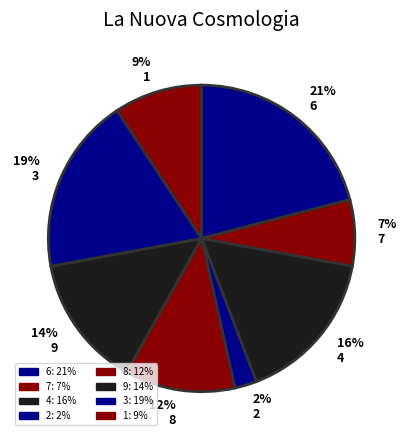

The 7% 7 slice represents 14% of the pie. True or false?

False